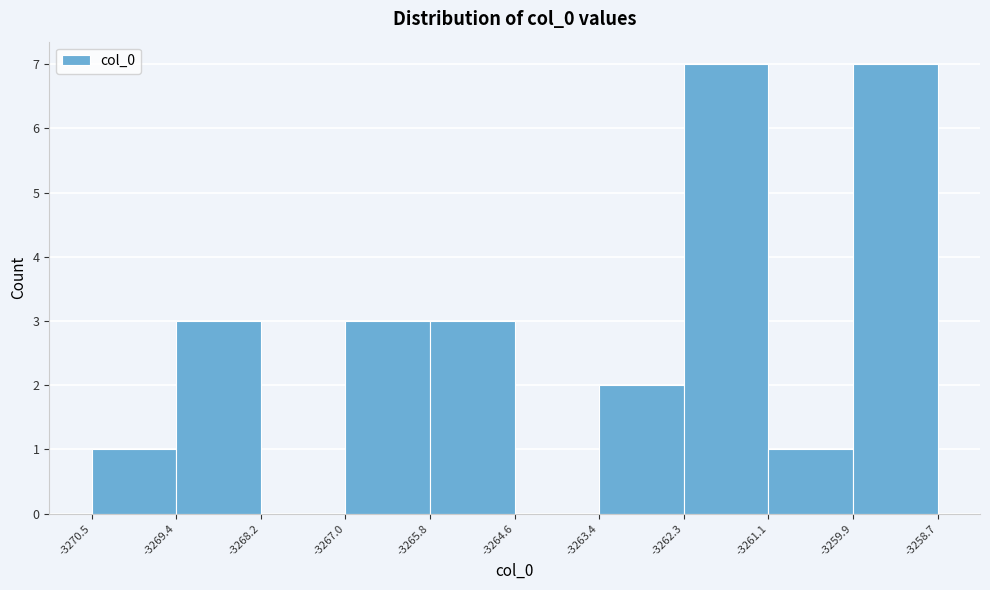

What is the height of the bar covering -3261.1 to -3259.9 on the x-axis? The values are not printed on the chart, so give them approximately, as read against the axis.

1